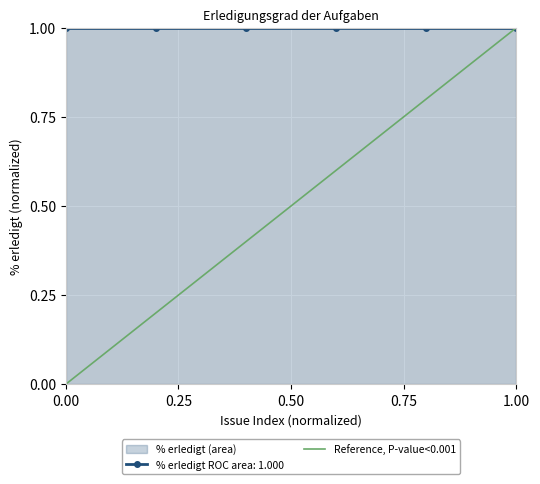

Does the chart display data point markers on the line(s)?

Yes